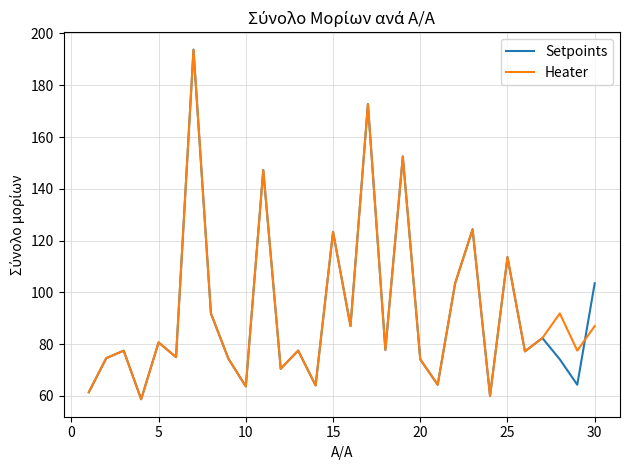

What is the average value of the Setpoints series?

92.2